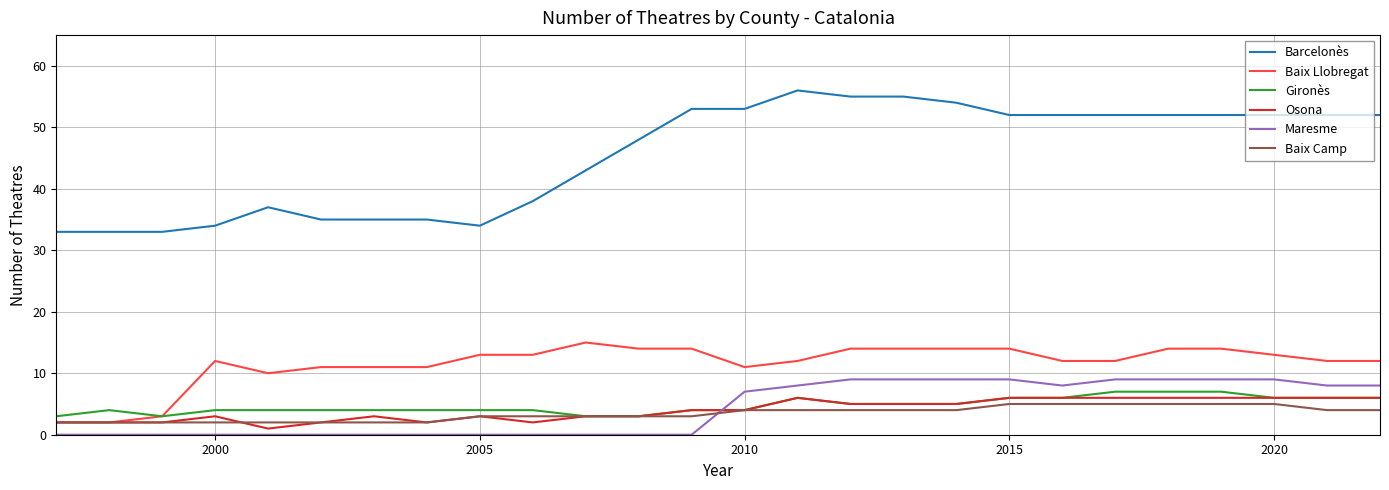

True or false: Baix Llobregat and Maresme cross at least once.

False